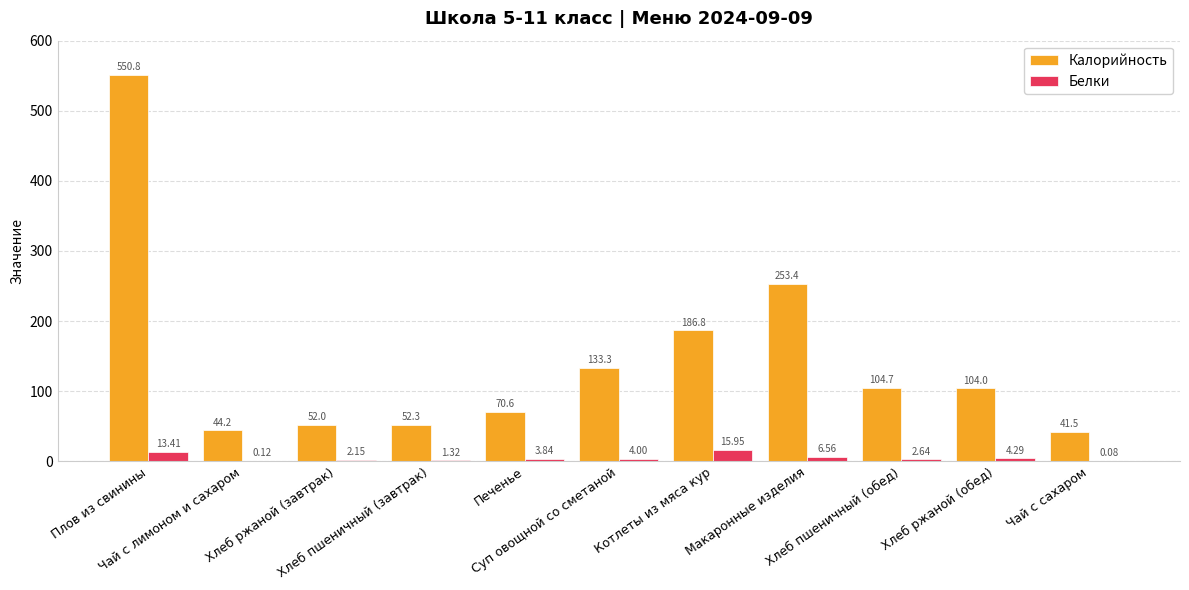

What is the sum of all Калорийность values?

1593.6